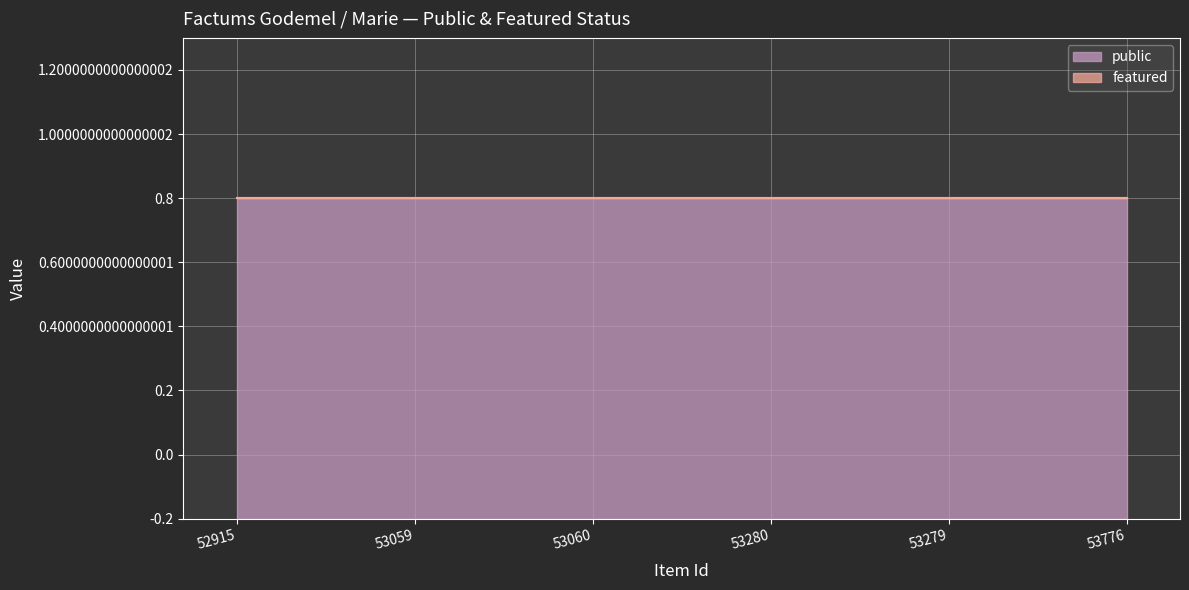

Reading left to right, list all the values displayed in this chart.

public: 52915=1	53059=1	53060=1	53280=1	53279=1	53776=1
featured: 52915=0	53059=0	53060=0	53280=0	53279=0	53776=0